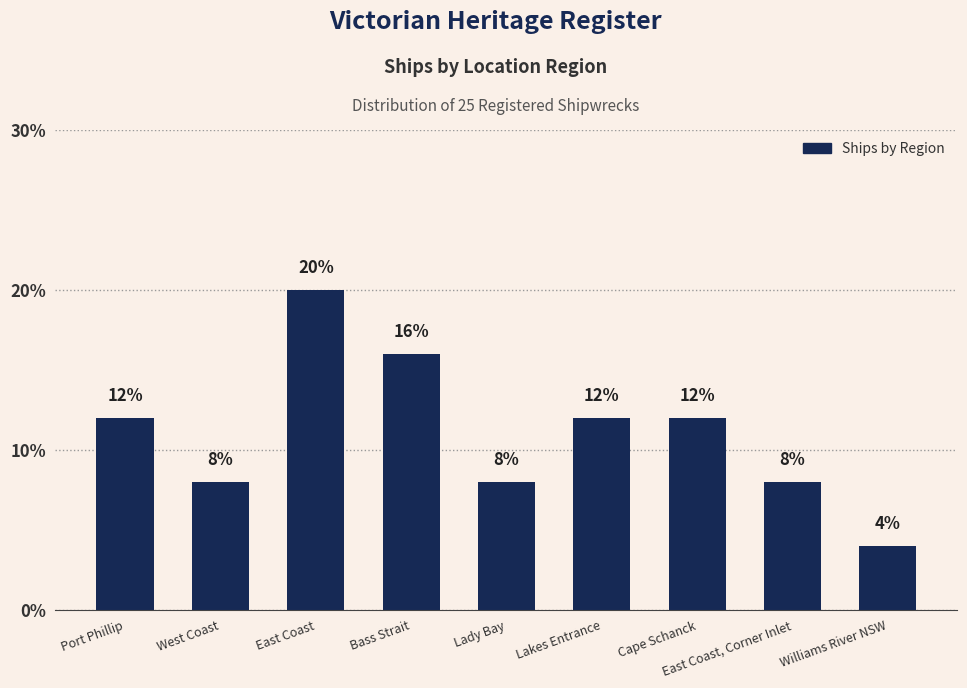

What is the difference between the second highest and minimum values?

12